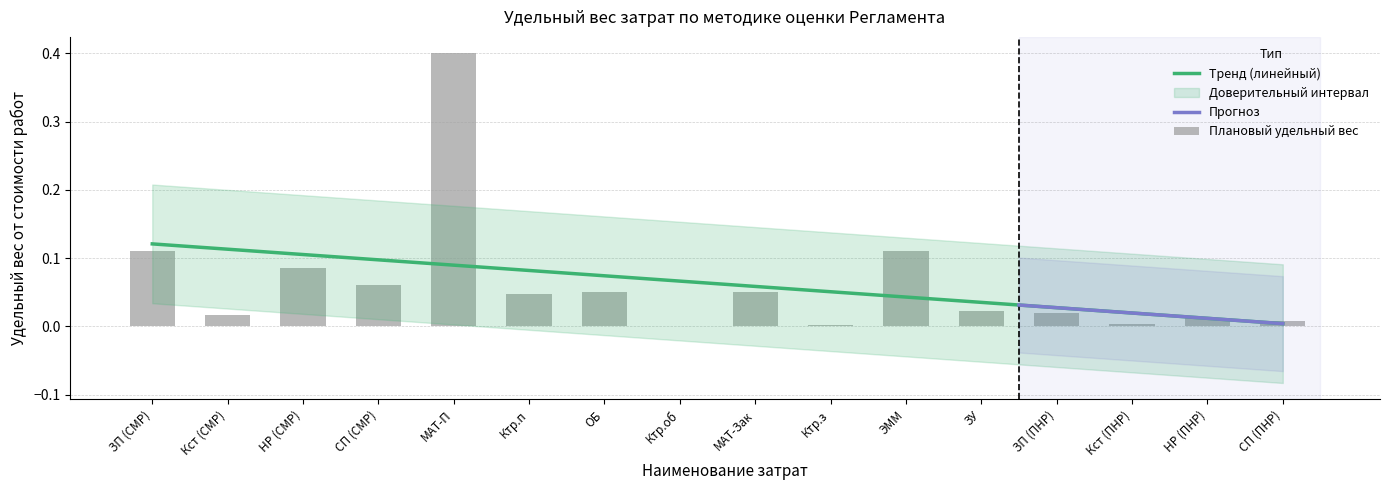

At which category does the chart reach its minimum across all series?

Ктр.об